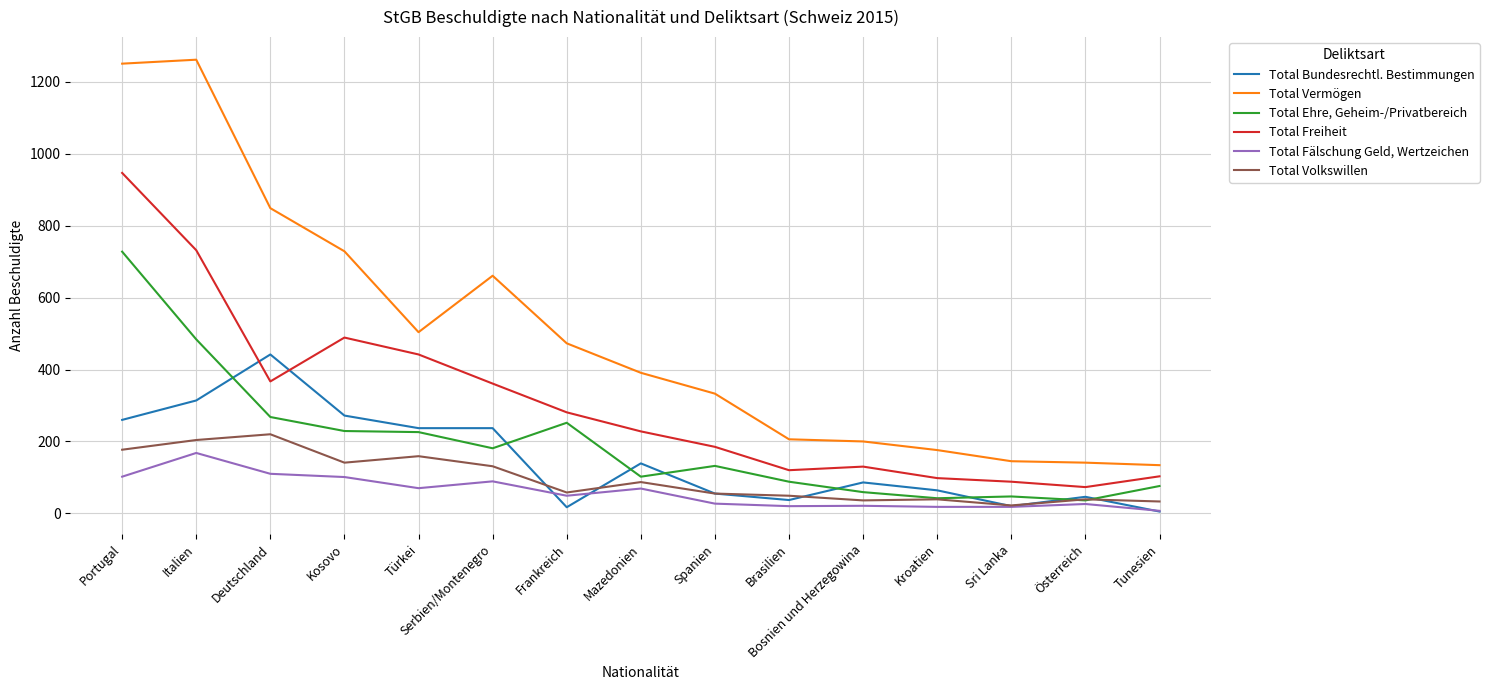

What is the approximate value of Total Freiheit at Kosovo, to the nearest 10?

490